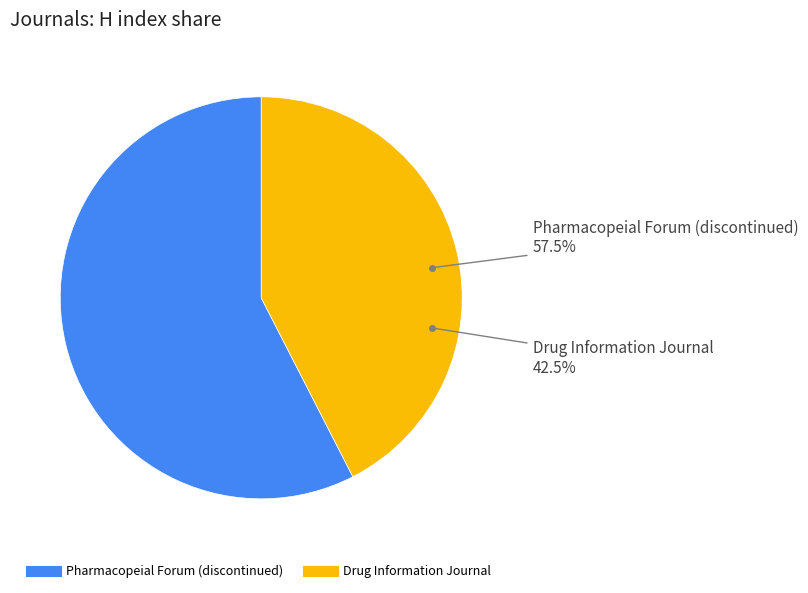

To the nearest percent, what percentage of the pie is Drug Information Journal?

42%